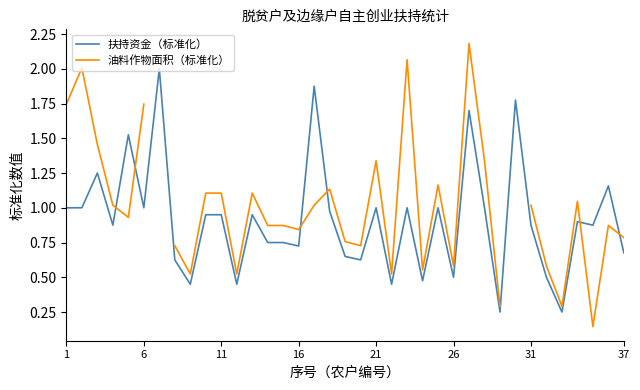

What are all the series names shown in the legend?

扶持资金（标准化）, 油料作物面积（标准化）